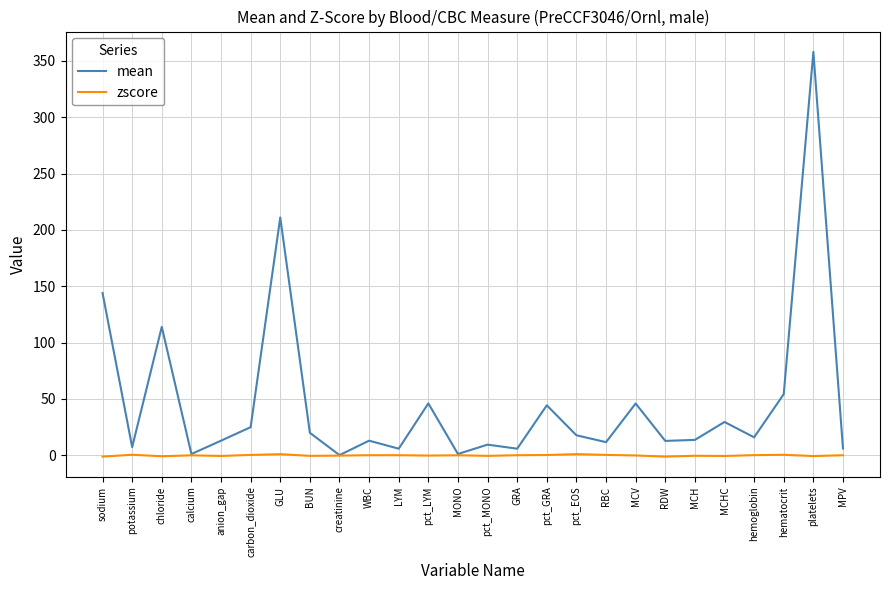

What are all the series names shown in the legend?

mean, zscore